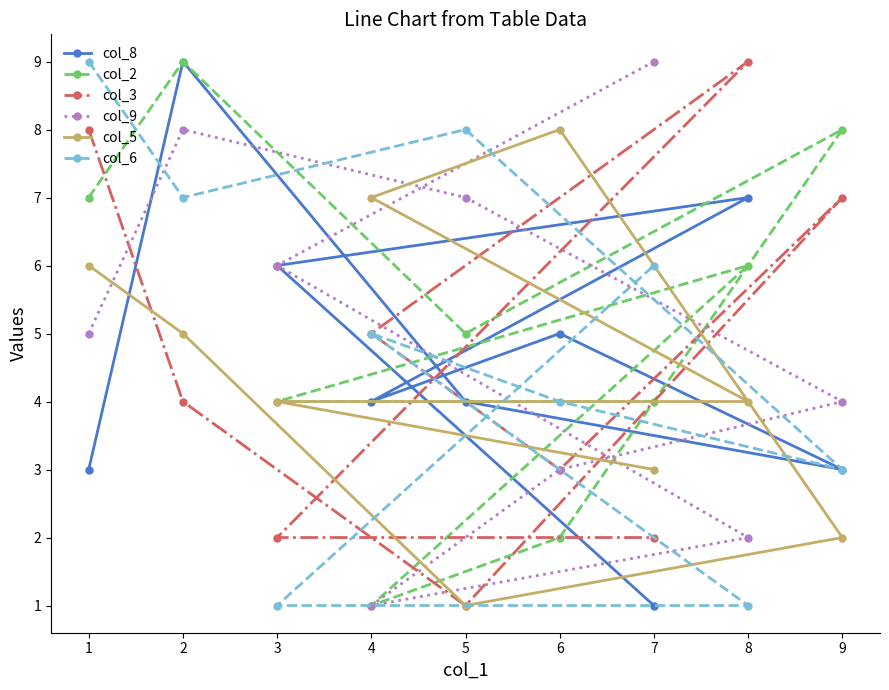

The col_8 series shows 13 at 1. True or false?

False